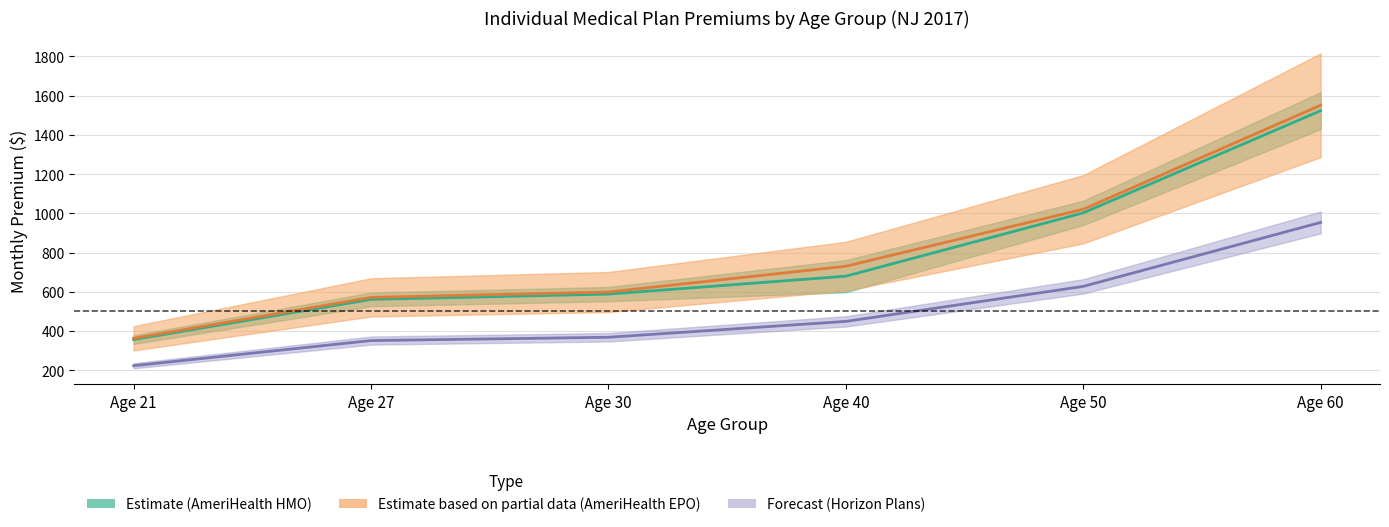

What is the difference between the highest and lowest values at Age 21?

139.7